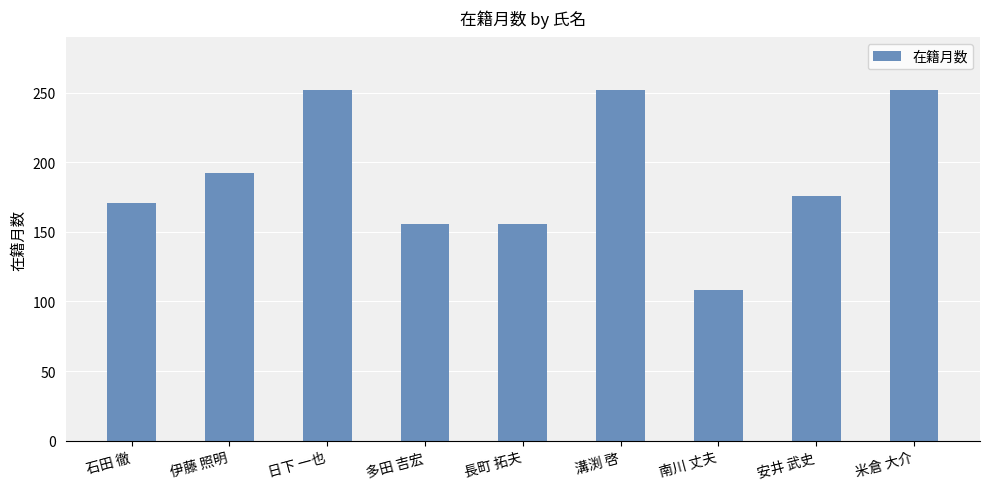

What is the value of the 3rd bar from the left?

252